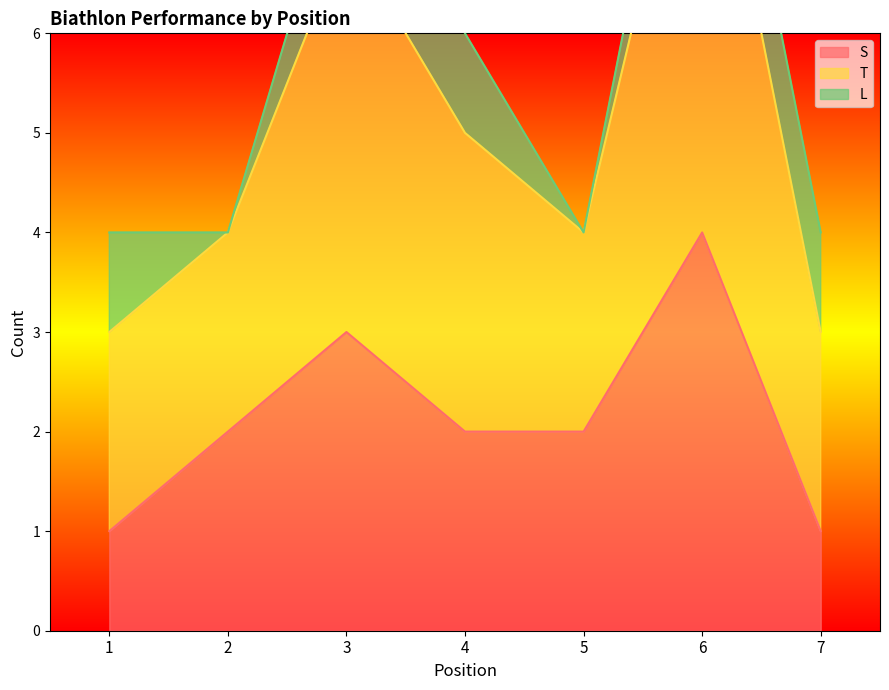

Which series has the widest spread of values?

T